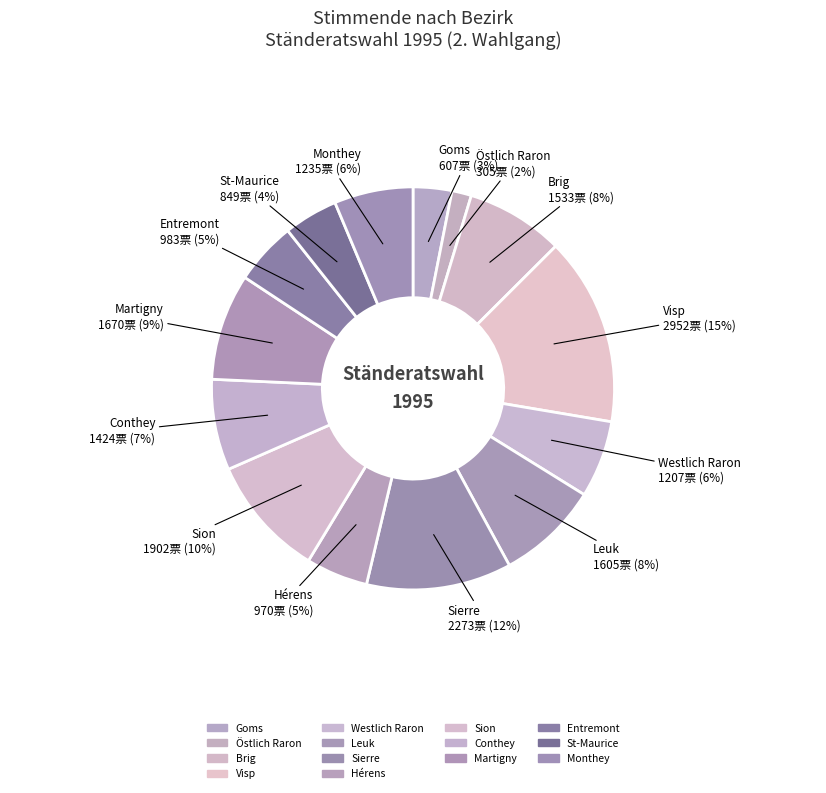

Rank the categories by value from lowest to highest.

Östlich Raron, Goms, St-Maurice, Hérens, Entremont, Westlich Raron, Monthey, Conthey, Brig, Leuk, Martigny, Sion, Sierre, Visp